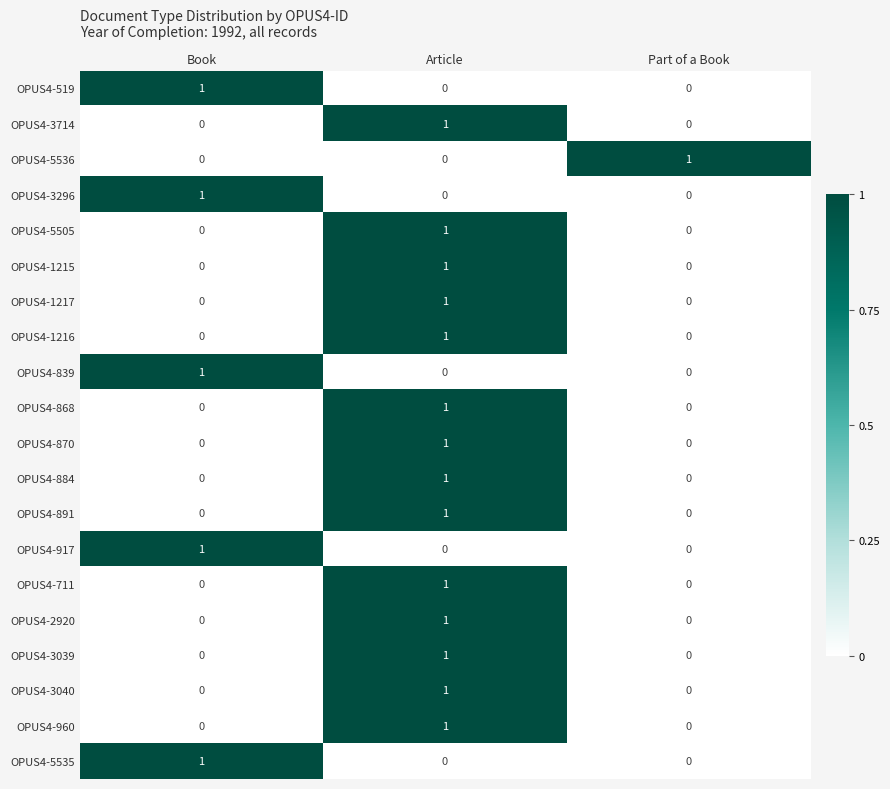

At how many categories does at least one series exceed 0?

3